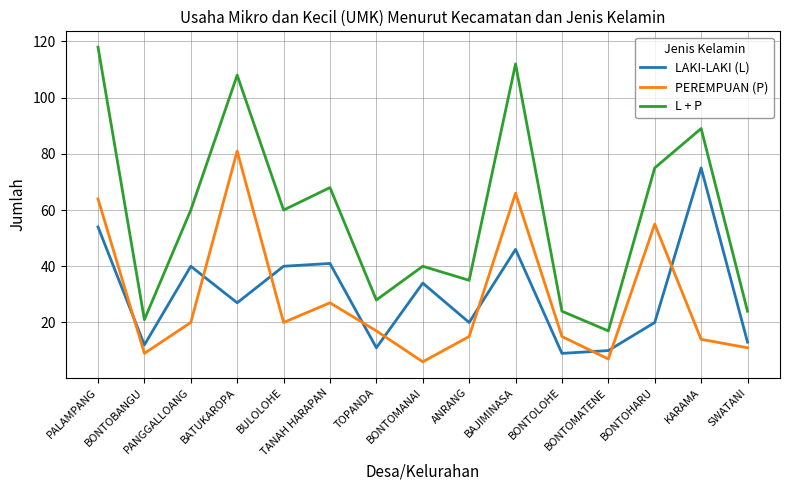

At which label is L + P closest to 67?

TANAH HARAPAN